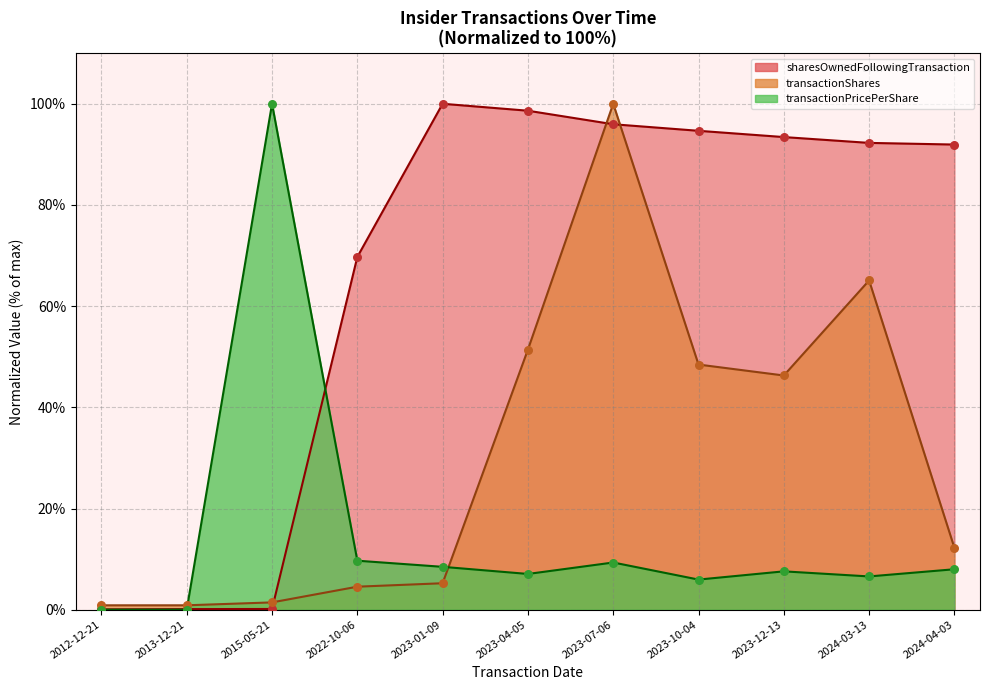

What are all the series names shown in the legend?

transactionShares, transactionPricePerShare, sharesOwnedFollowingTransaction